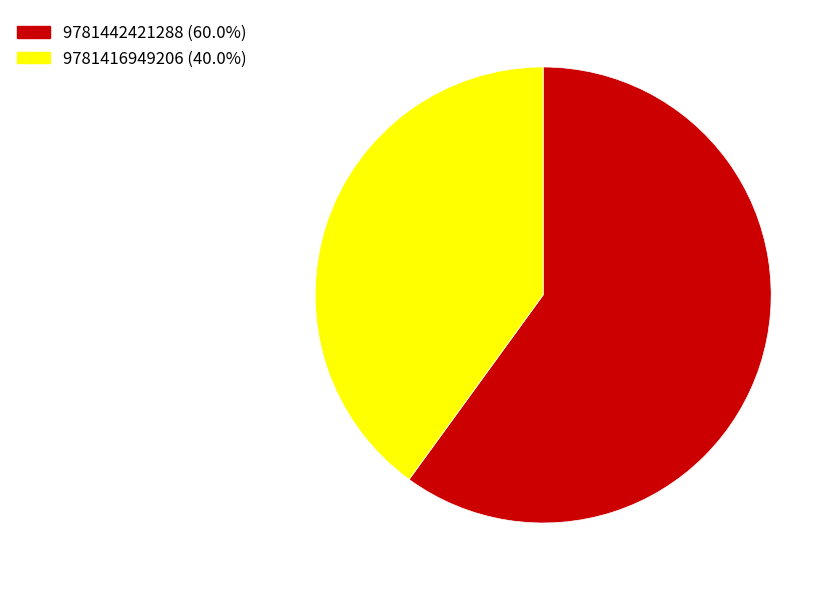

Is the sum of 9781416949206 (40.0%) and 9781442421288 (60.0%) greater than half?

Yes